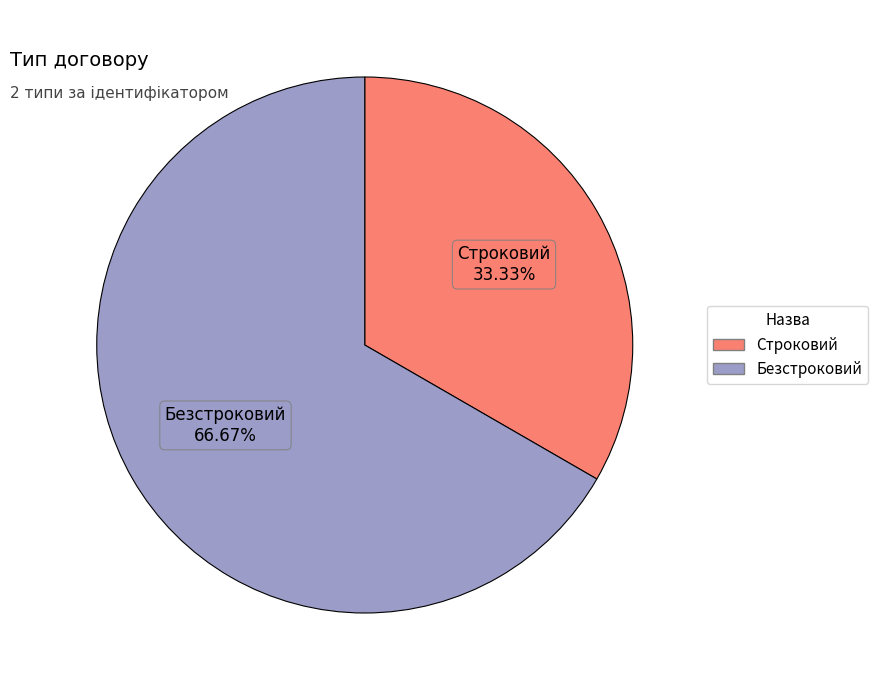

Count the number of slices in the pie.

2